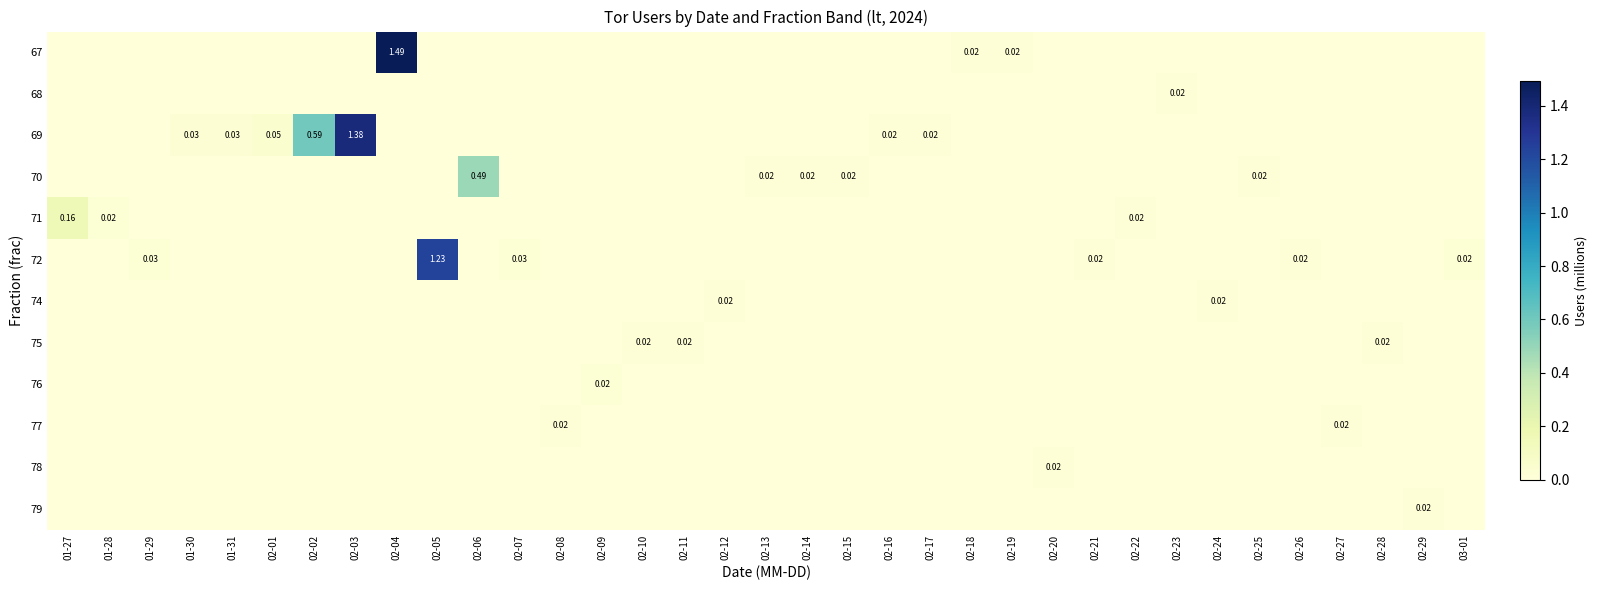

At how many categories does at least one series exceed 0?

35